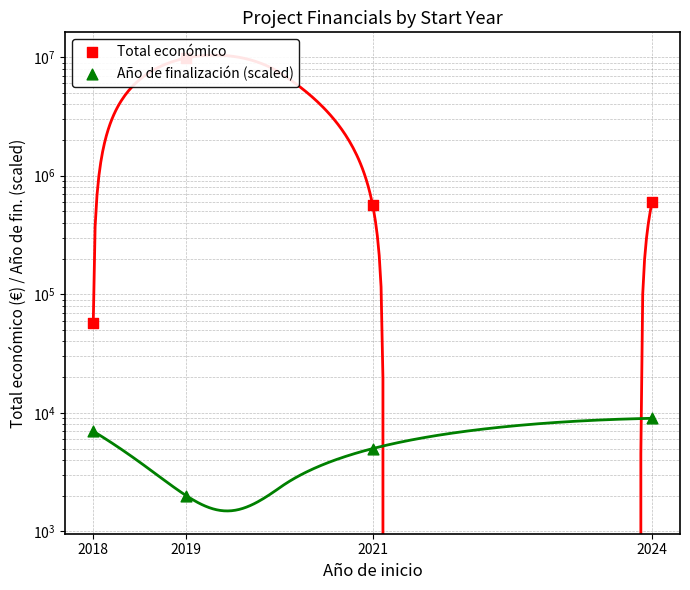

What are all the series names shown in the legend?

Total económico, Año de finalización (scaled)